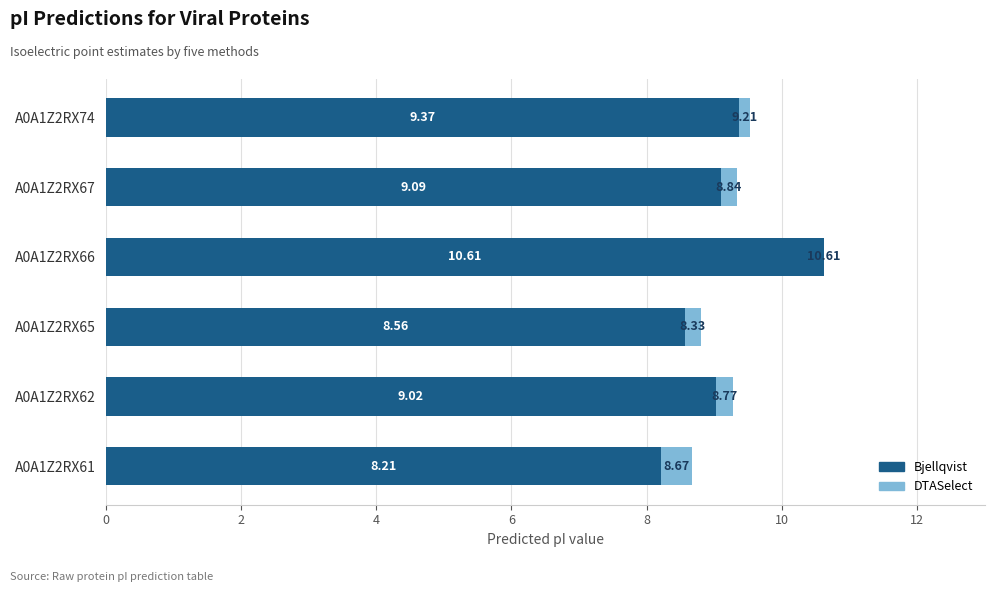

At which category is the sum across all series the highest?

A0A1Z2RX66